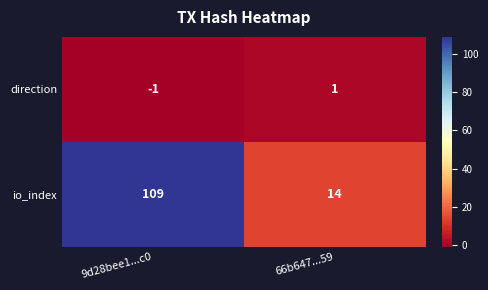

Which series has the largest range (max minus min)?

io_index